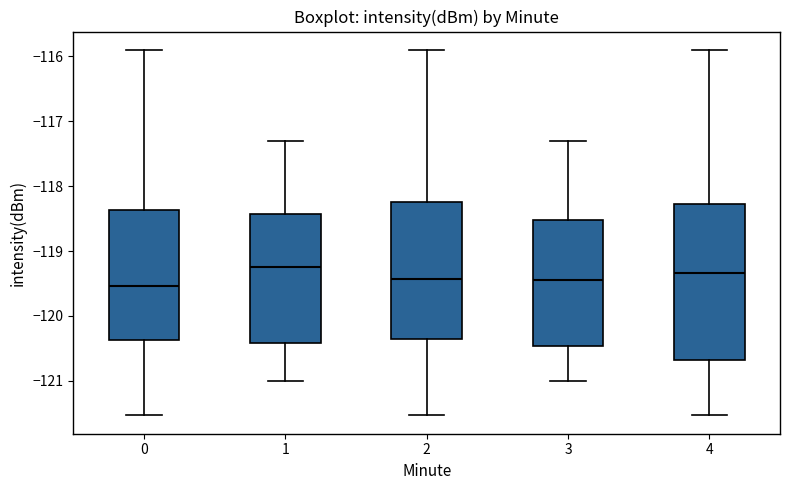

Where is the lower edge of the box at x = 2 on the y-axis? The values are not printed on the chart, so give them approximately, as read against the axis.

-120.4